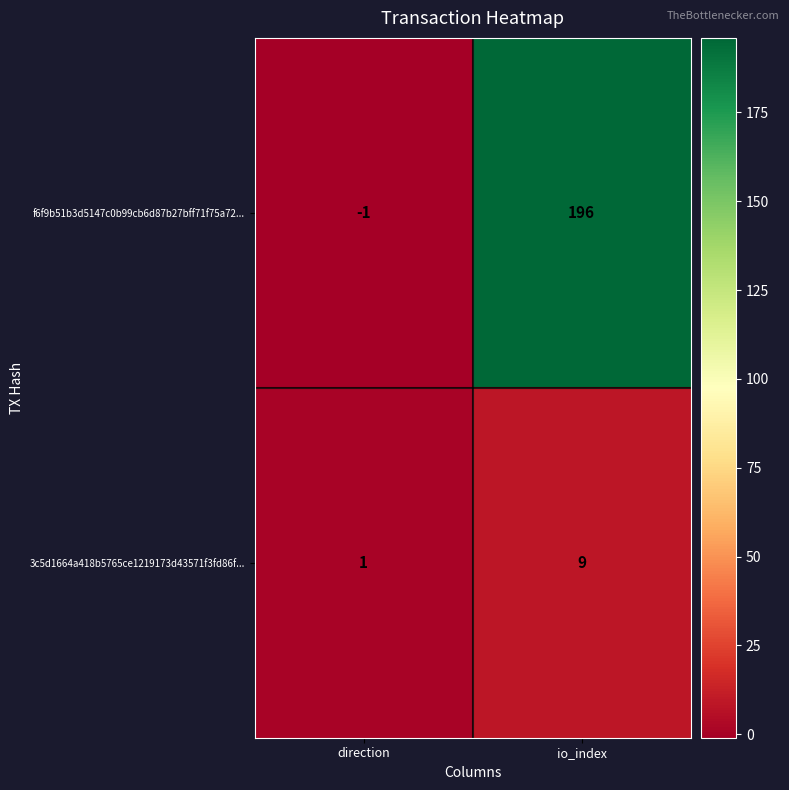

Is the value of f6f9b51b3d5147c0b99cb6d87b27bff71f75a72... at direction greater than the value of 3c5d1664a418b5765ce1219173d43571f3fd86f... at io_index?

No